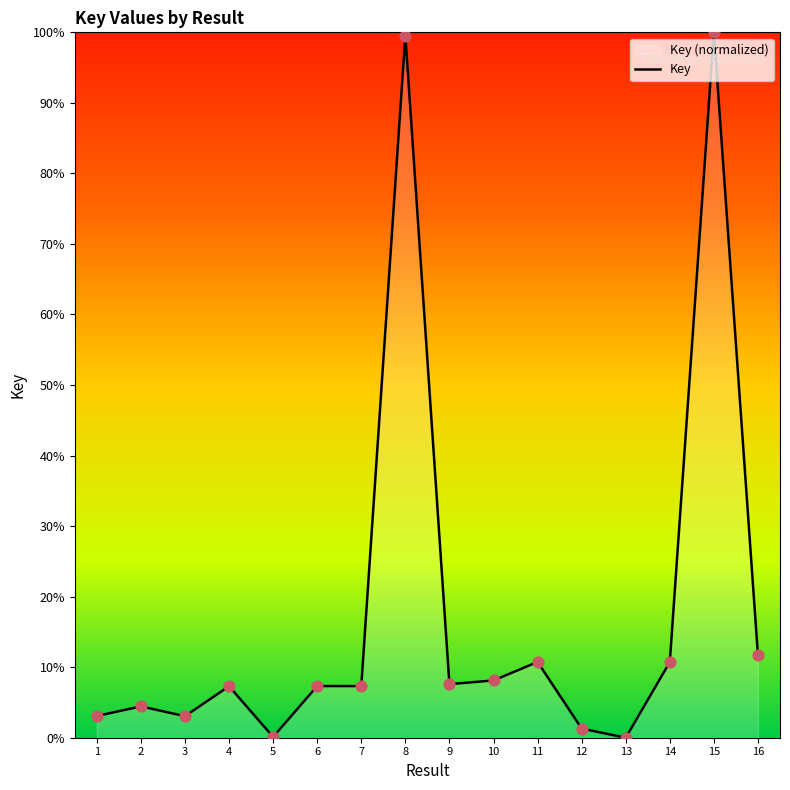

What is the change in value from 1 to 9?

+4.5